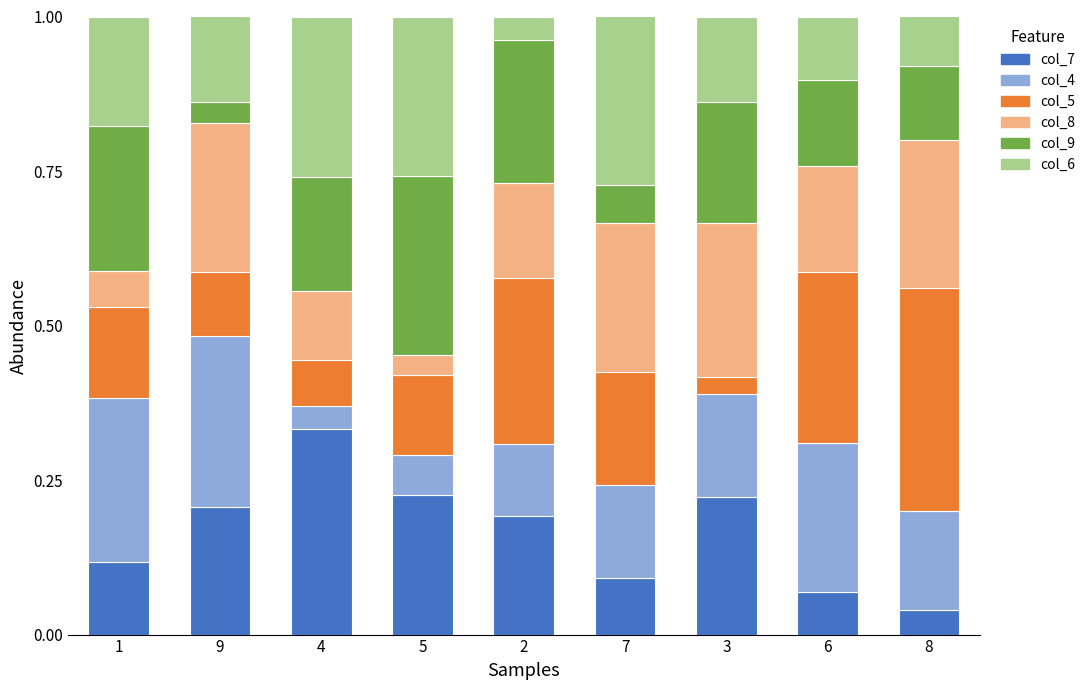

At which label does col_7 reach its peak?

4